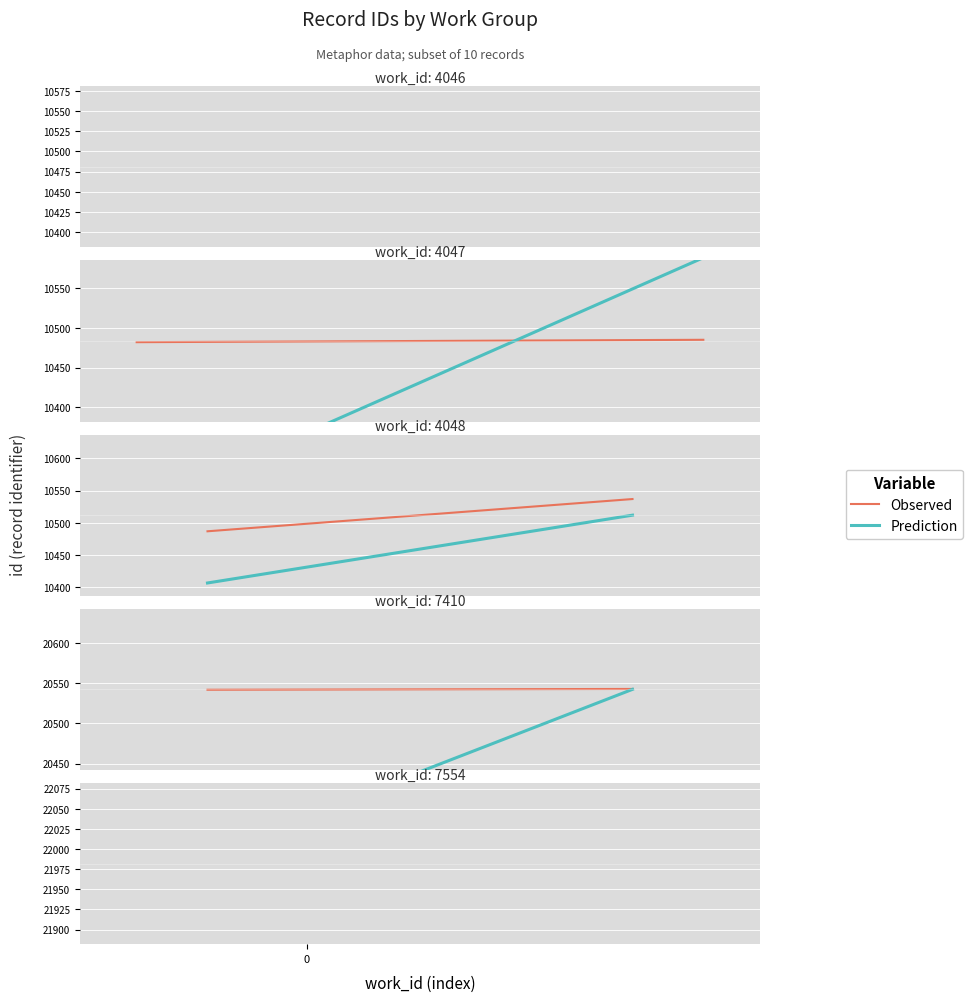

Is the value of Prediction at 0 greater than the value of Observed at 1?

No